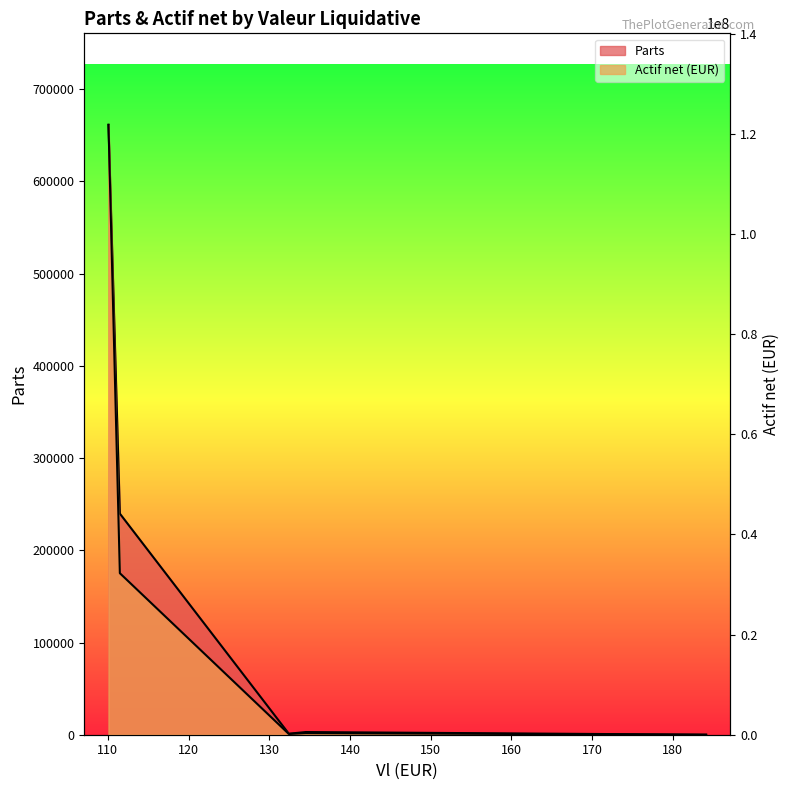

At which label is Actif net (EUR) closest to 60896669?

111.48